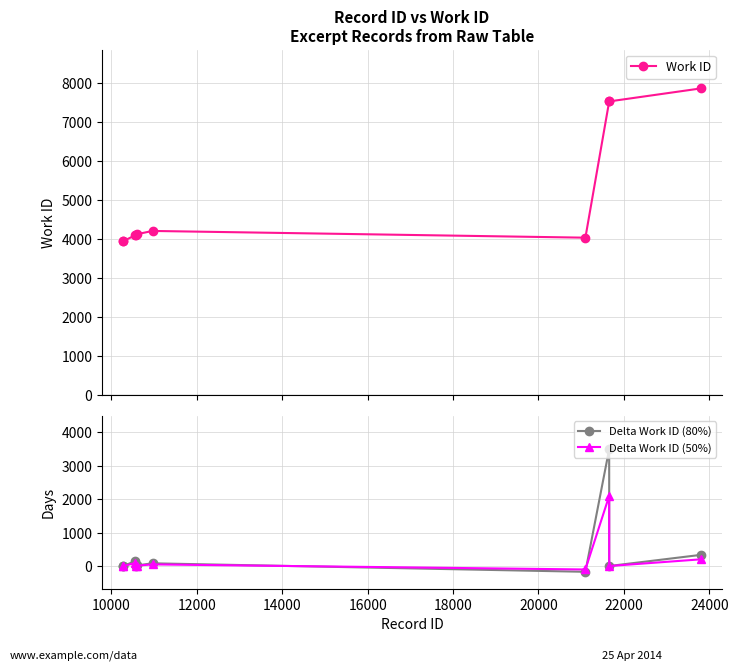

What is the sum of all Work ID values?

51451